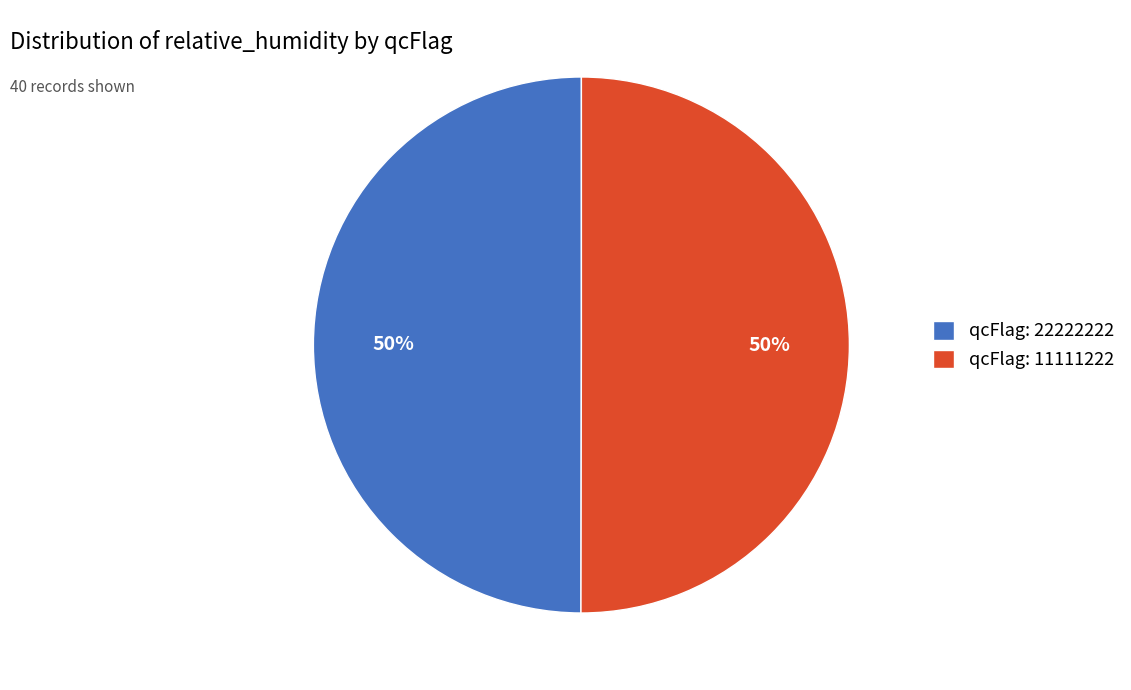

Count the number of slices in the pie.

2